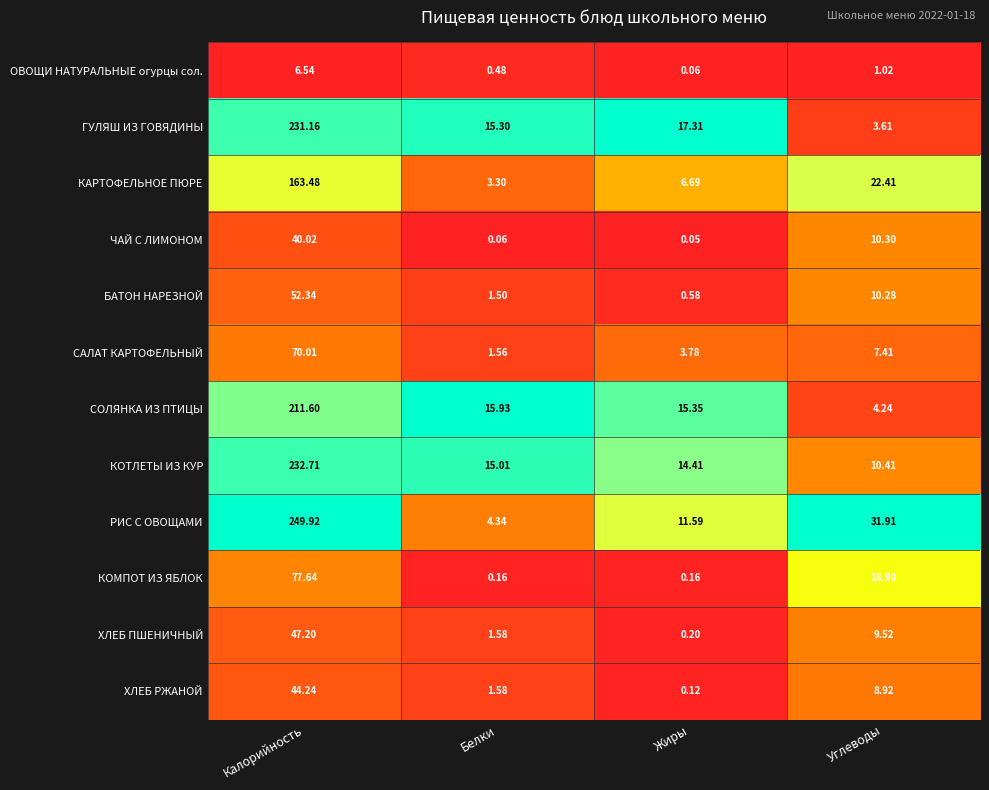

At which label is ХЛЕБ ПШЕНИЧНЫЙ closest to 23?

Углеводы